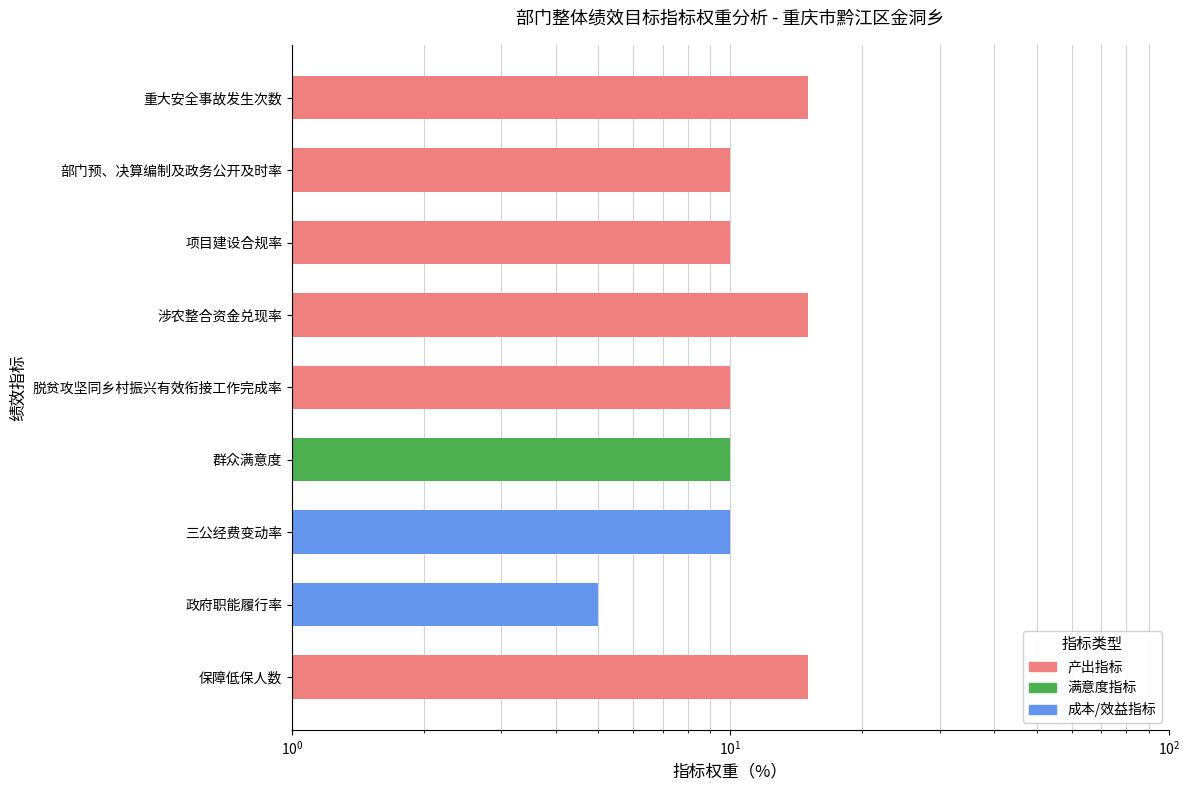

Where is the data nearest to the value 10?

部门预、决算编制及政务公开及时率